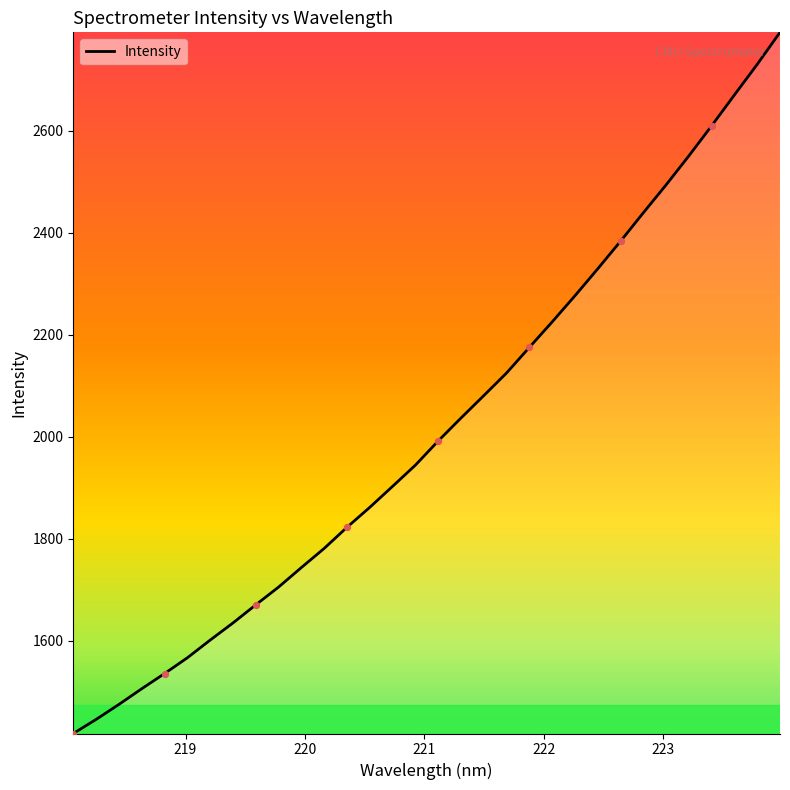

What is the smallest value displayed?

1418.7